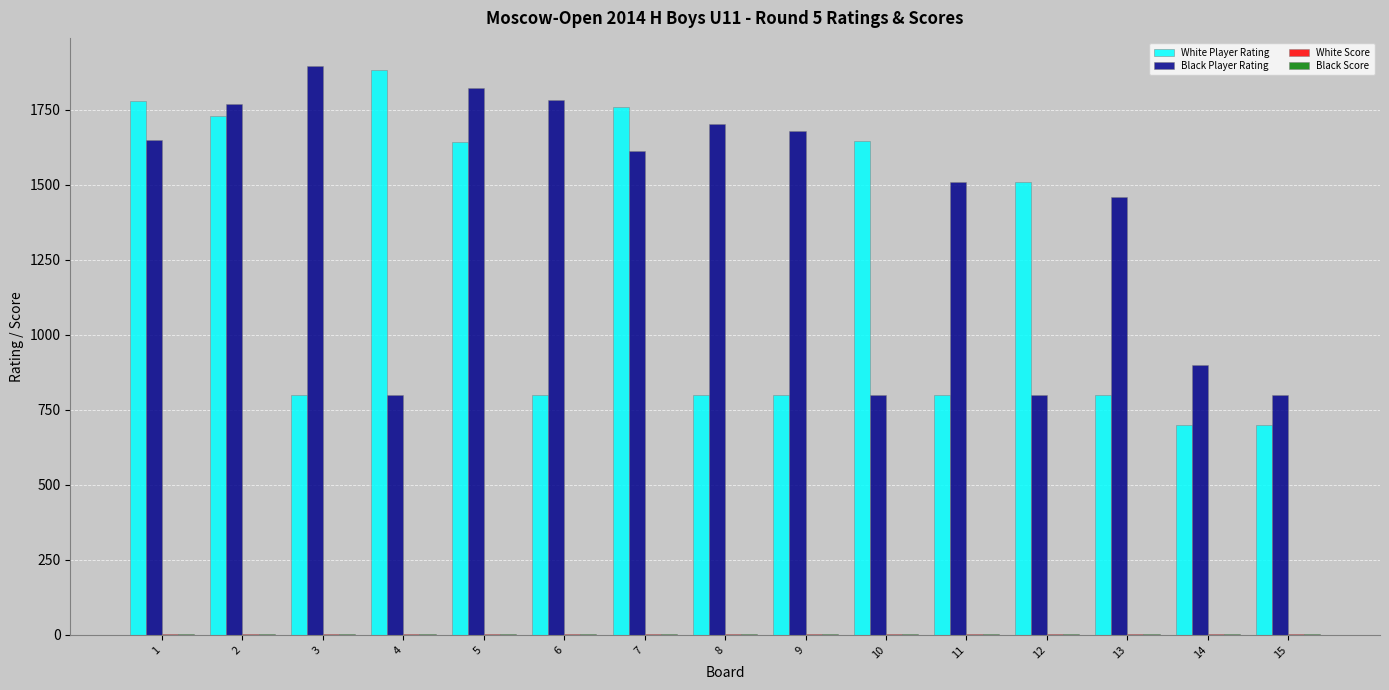

The value of Black Player Rating at 14 is 900.0. True or false?

True